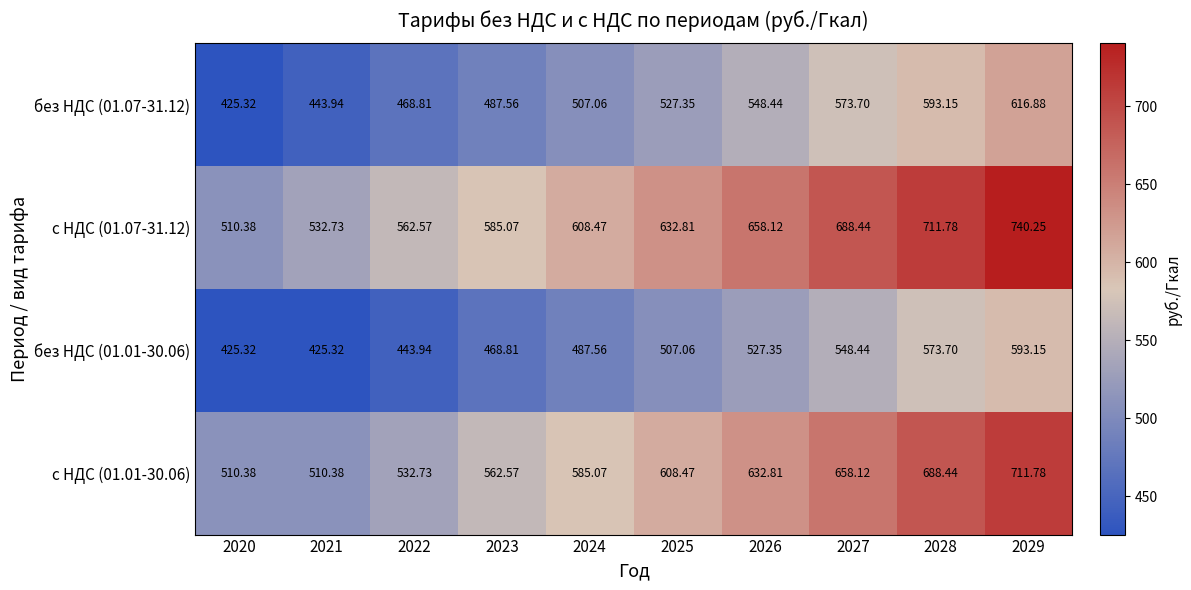

Is the value of с НДС (01.07-31.12) at 2029 greater than the value of без НДС (01.01-30.06) at 2025?

Yes